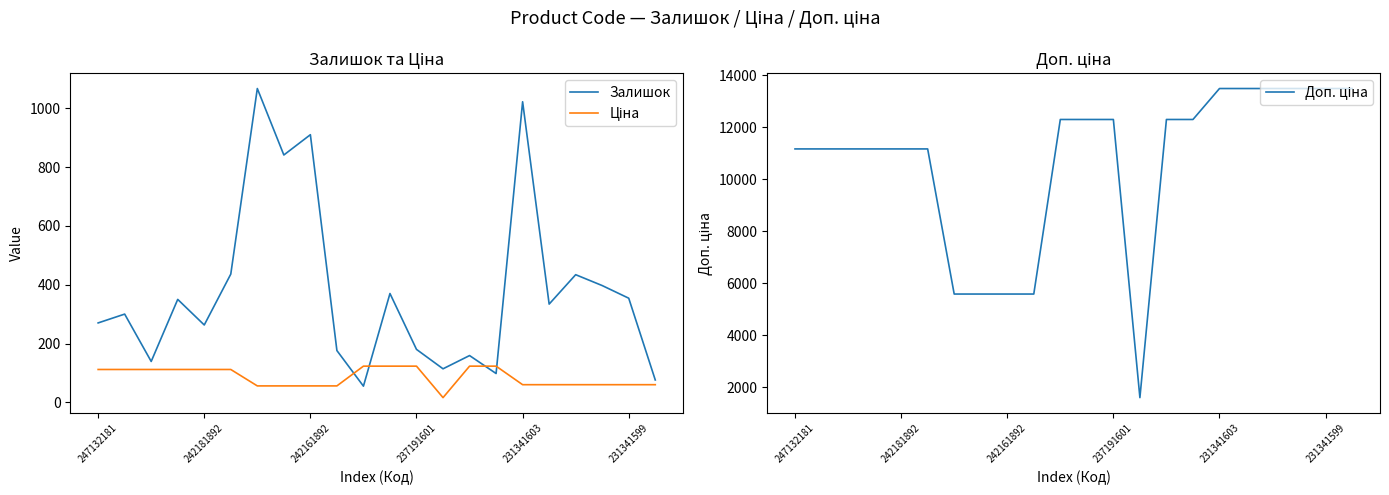

Rank the series at 6 from lowest to highest value.

Ціна, Залишок, Доп. ціна